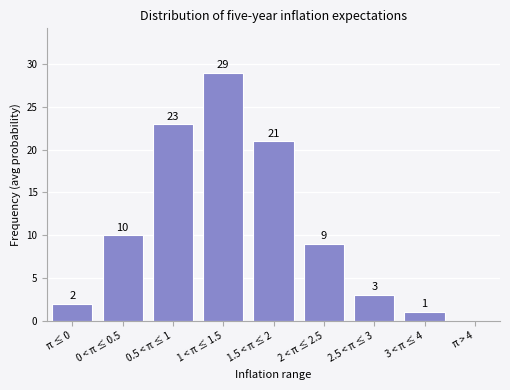

Reading left to right, list all the values displayed in this chart.

π ≤ 0=2	0 < π ≤ 0.5=10	0.5 < π ≤ 1=23	1 < π ≤ 1.5=29	1.5 < π ≤ 2=21	2 < π ≤ 2.5=9	2.5 < π ≤ 3=3	3 < π ≤ 4=1	π > 4=0